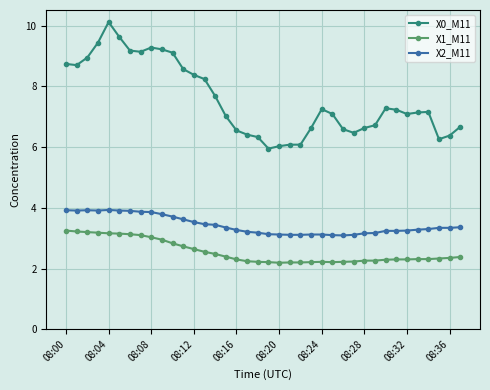

What is the value of the X2_M11 point at the 12th from the left?

3.6